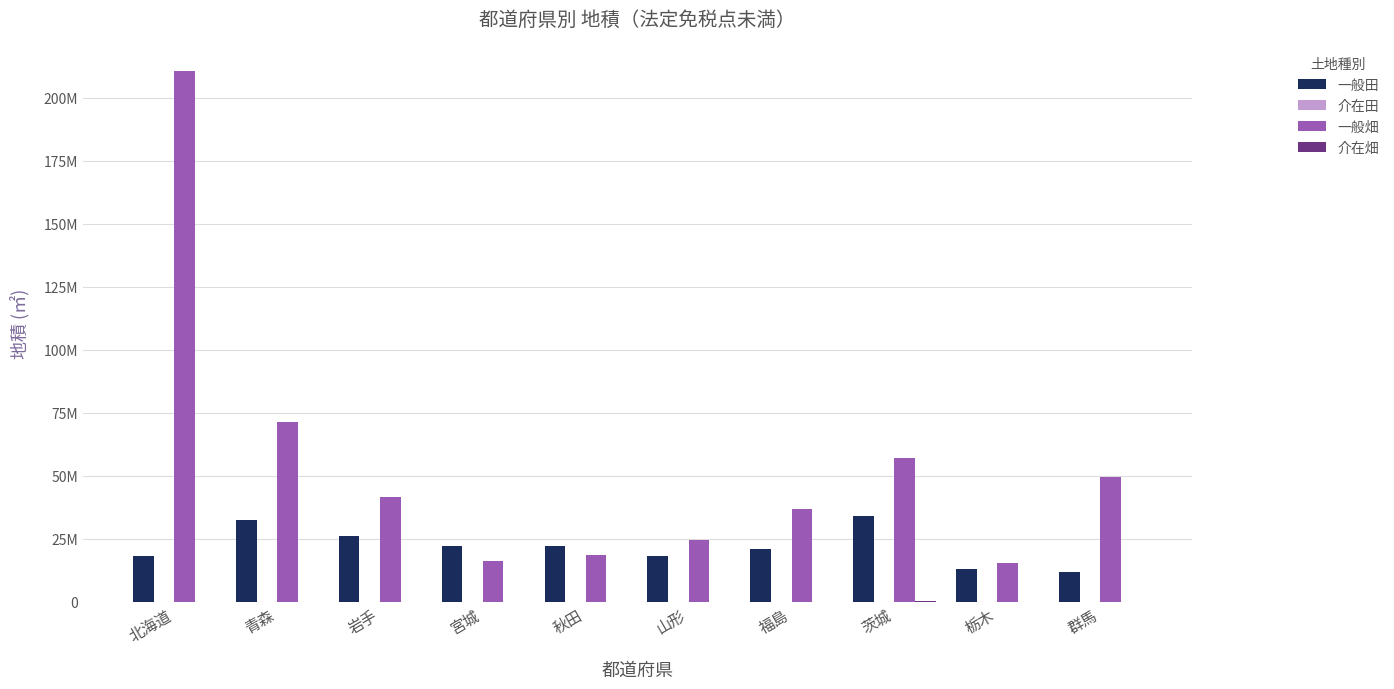

What is the approximate value of 一般田 at 青森, to the nearest 50?

32380400